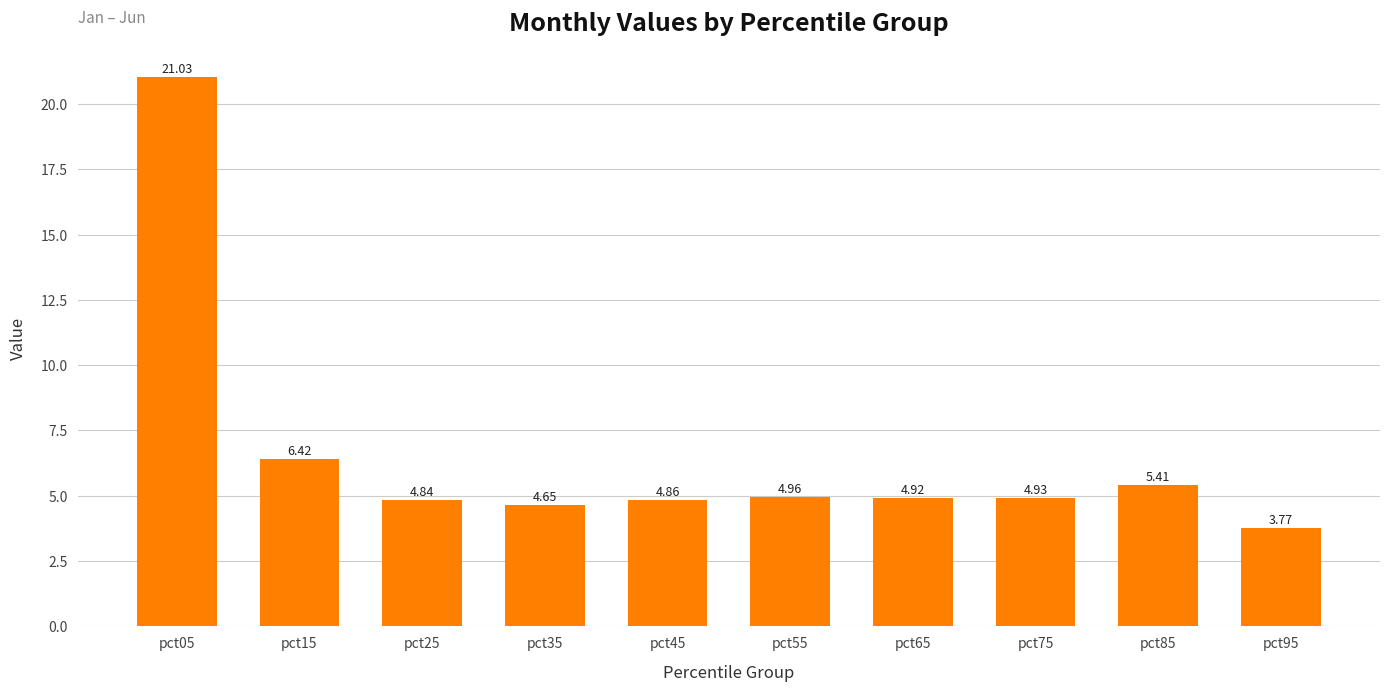

What is the difference between the maximum and minimum values?

17.3